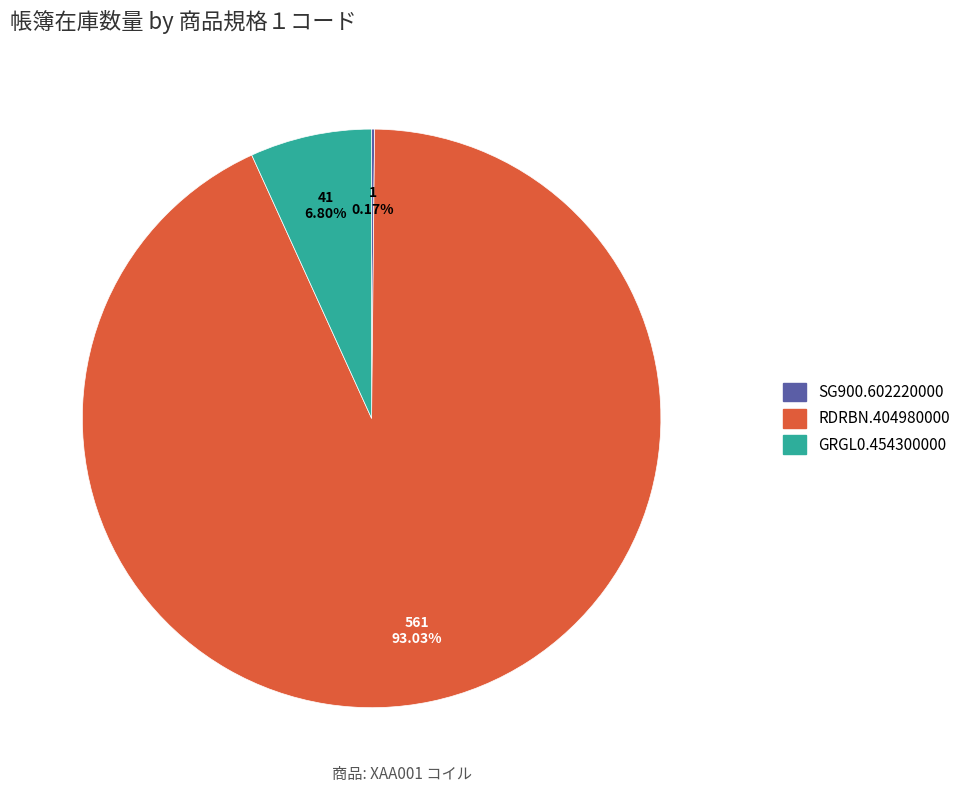

Does RDRBN.404980000 represent more than half of the total?

Yes